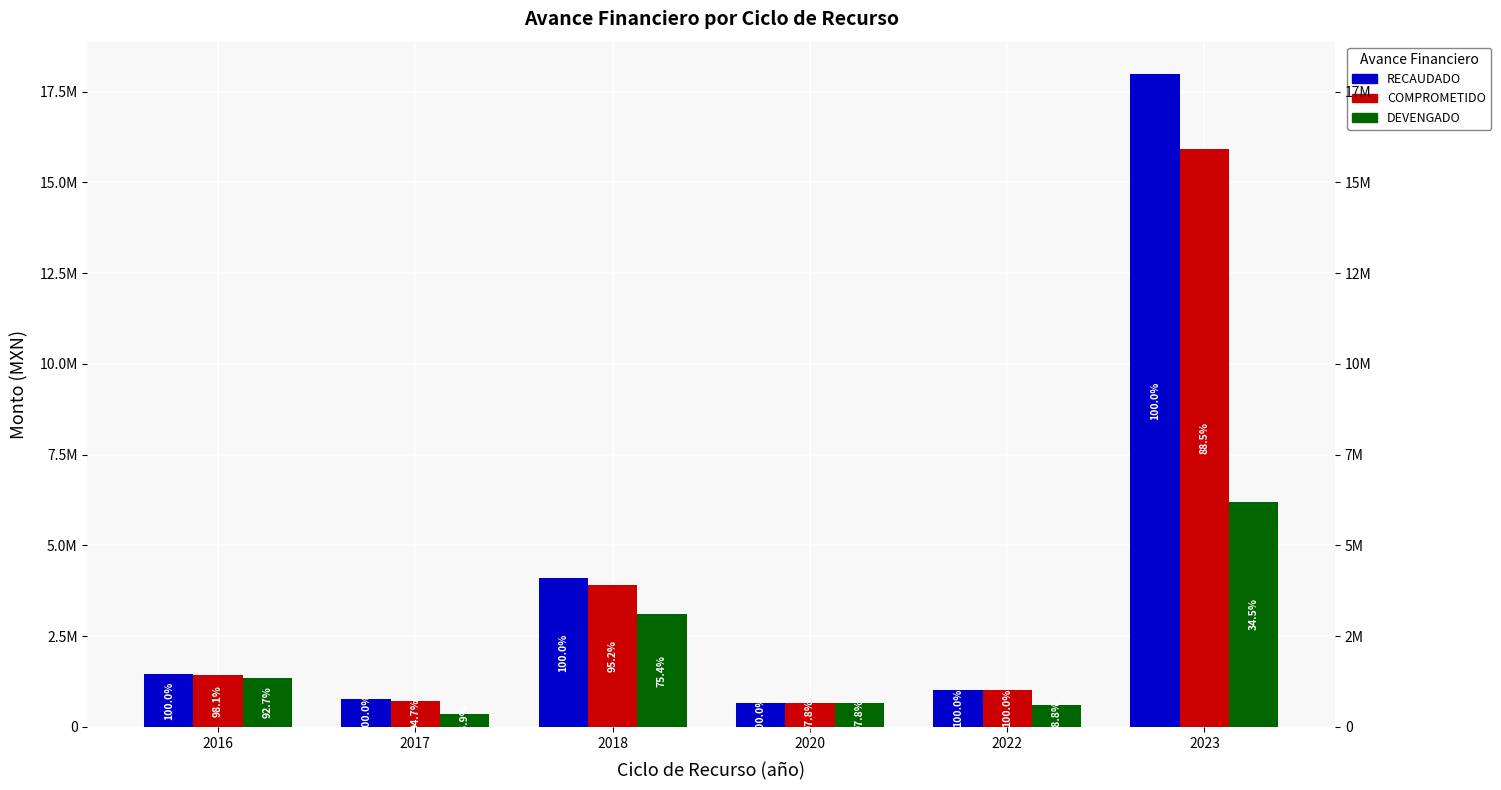

At which category is the sum across all series the highest?

2023